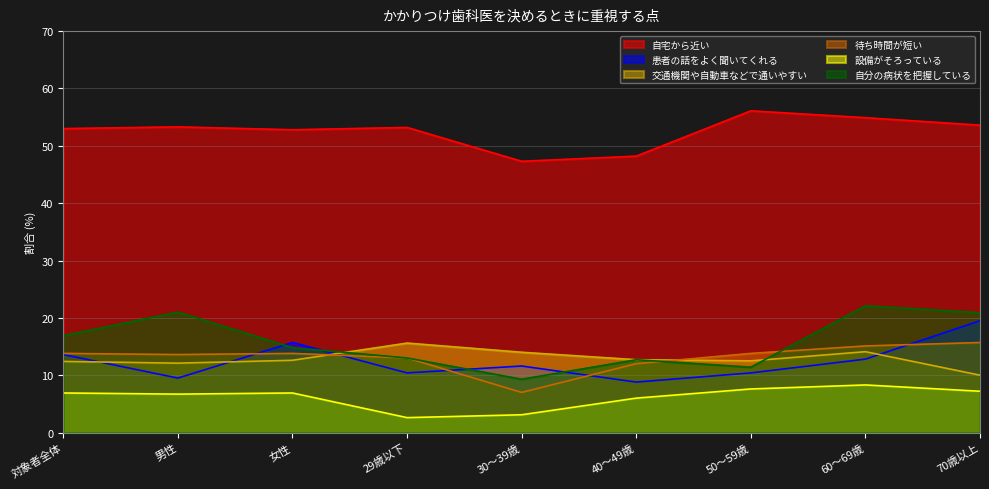

What is the minimum value for 設備がそろっている?

2.6